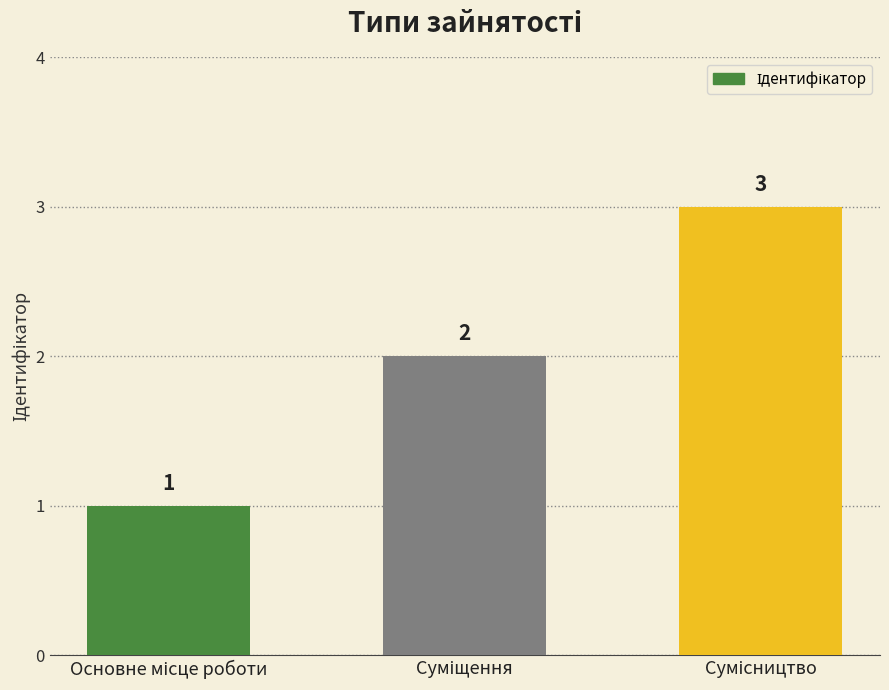

How many values are between 1 and 3?

3